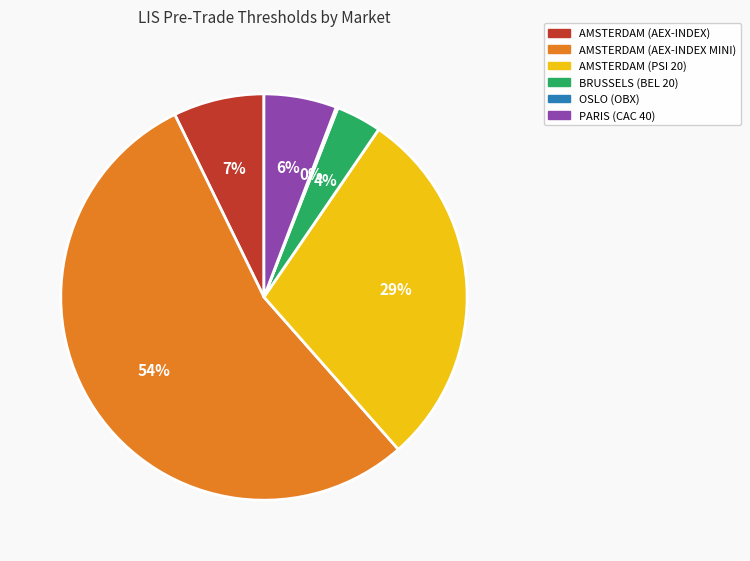

Does any single category account for the majority?

Yes